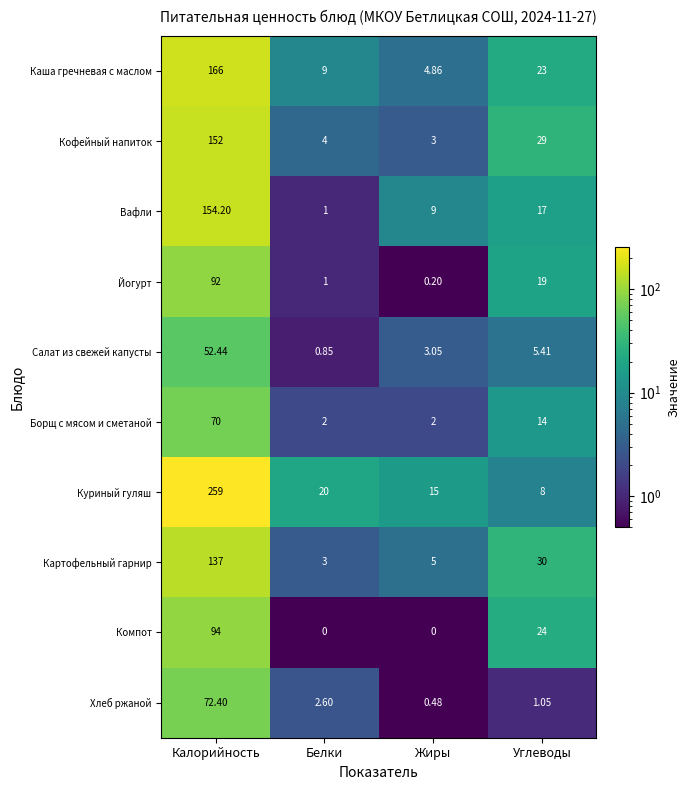

Rank the series by their maximum value, from lowest to highest.

Салат из свежей капусты, Борщ с мясом и сметаной, Хлеб ржаной, Йогурт, Компот, Картофельный гарнир, Кофейный напиток, Вафли, Каша гречневая с маслом, Куриный гуляш